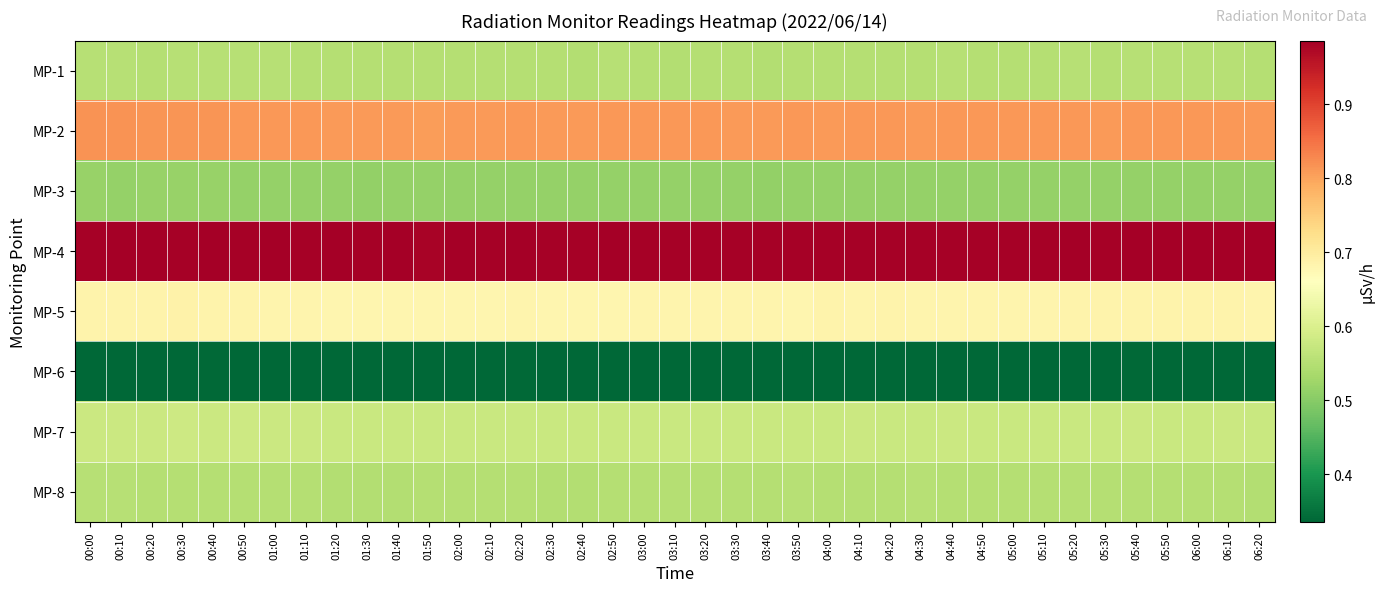

Reading left to right, list all the values displayed in this chart.

MP-1: 00:00=0.6	00:10=0.6	00:20=0.6	00:30=0.6	00:40=0.6	00:50=0.6	01:00=0.6	01:10=0.6	01:20=0.6	01:30=0.6	01:40=0.6	01:50=0.6	02:00=0.6	02:10=0.6	02:20=0.6	02:30=0.6	02:40=0.5	02:50=0.6	03:00=0.6	03:10=0.5	03:20=0.6	03:30=0.6	03:40=0.5	03:50=0.6	04:00=0.6	04:10=0.6	04:20=0.6	04:30=0.6	04:40=0.6	04:50=0.6	05:00=0.6	05:10=0.6	05:20=0.6	05:30=0.6	05:40=0.6	05:50=0.6	06:00=0.6	06:10=0.6	06:20=0.6
MP-2: 00:00=0.8	00:10=0.8	00:20=0.8	00:30=0.8	00:40=0.8	00:50=0.8	01:00=0.8	01:10=0.8	01:20=0.8	01:30=0.8	01:40=0.8	01:50=0.8	02:00=0.8	02:10=0.8	02:20=0.8	02:30=0.8	02:40=0.8	02:50=0.8	03:00=0.8	03:10=0.8	03:20=0.8	03:30=0.8	03:40=0.8	03:50=0.8	04:00=0.8	04:10=0.8	04:20=0.8	04:30=0.8	04:40=0.8	04:50=0.8	05:00=0.8	05:10=0.8	05:20=0.8	05:30=0.8	05:40=0.8	05:50=0.8	06:00=0.8	06:10=0.8	06:20=0.8
MP-3: 00:00=0.5	00:10=0.5	00:20=0.5	00:30=0.5	00:40=0.5	00:50=0.5	01:00=0.5	01:10=0.5	01:20=0.5	01:30=0.5	01:40=0.5	01:50=0.5	02:00=0.5	02:10=0.5	02:20=0.5	02:30=0.5	02:40=0.5	02:50=0.5	03:00=0.5	03:10=0.5	03:20=0.5	03:30=0.5	03:40=0.5	03:50=0.5	04:00=0.5	04:10=0.5	04:20=0.5	04:30=0.5	04:40=0.5	04:50=0.5	05:00=0.5	05:10=0.5	05:20=0.5	05:30=0.5	05:40=0.5	05:50=0.5	06:00=0.5	06:10=0.5	06:20=0.5
MP-4: 00:00=1.0	00:10=1.0	00:20=1.0	00:30=1.0	00:40=1.0	00:50=1.0	01:00=1.0	01:10=1.0	01:20=1.0	01:30=1.0	01:40=1.0	01:50=1.0	02:00=1.0	02:10=1.0	02:20=1.0	02:30=1.0	02:40=1.0	02:50=1.0	03:00=1.0	03:10=1.0	03:20=1.0	03:30=1.0	03:40=1.0	03:50=1.0	04:00=1.0	04:10=1.0	04:20=1.0	04:30=1.0	04:40=1.0	04:50=1.0	05:00=1.0	05:10=1.0	05:20=1.0	05:30=1.0	05:40=1.0	05:50=1.0	06:00=1.0	06:10=1.0	06:20=1.0
MP-5: 00:00=0.7	00:10=0.7	00:20=0.7	00:30=0.7	00:40=0.7	00:50=0.7	01:00=0.7	01:10=0.7	01:20=0.7	01:30=0.7	01:40=0.7	01:50=0.7	02:00=0.7	02:10=0.7	02:20=0.7	02:30=0.7	02:40=0.7	02:50=0.7	03:00=0.7	03:10=0.7	03:20=0.7	03:30=0.7	03:40=0.7	03:50=0.7	04:00=0.7	04:10=0.7	04:20=0.7	04:30=0.7	04:40=0.7	04:50=0.7	05:00=0.7	05:10=0.7	05:20=0.7	05:30=0.7	05:40=0.7	05:50=0.7	06:00=0.7	06:10=0.7	06:20=0.7
MP-6: 00:00=0.3	00:10=0.3	00:20=0.3	00:30=0.3	00:40=0.3	00:50=0.3	01:00=0.3	01:10=0.3	01:20=0.3	01:30=0.3	01:40=0.3	01:50=0.3	02:00=0.3	02:10=0.3	02:20=0.3	02:30=0.3	02:40=0.3	02:50=0.3	03:00=0.3	03:10=0.3	03:20=0.3	03:30=0.3	03:40=0.3	03:50=0.3	04:00=0.3	04:10=0.3	04:20=0.3	04:30=0.3	04:40=0.3	04:50=0.3	05:00=0.3	05:10=0.3	05:20=0.3	05:30=0.3	05:40=0.3	05:50=0.3	06:00=0.3	06:10=0.3	06:20=0.3
MP-7: 00:00=0.6	00:10=0.6	00:20=0.6	00:30=0.6	00:40=0.6	00:50=0.6	01:00=0.6	01:10=0.6	01:20=0.6	01:30=0.6	01:40=0.6	01:50=0.6	02:00=0.6	02:10=0.6	02:20=0.6	02:30=0.6	02:40=0.6	02:50=0.6	03:00=0.6	03:10=0.6	03:20=0.6	03:30=0.6	03:40=0.6	03:50=0.6	04:00=0.6	04:10=0.6	04:20=0.6	04:30=0.6	04:40=0.6	04:50=0.6	05:00=0.6	05:10=0.6	05:20=0.6	05:30=0.6	05:40=0.6	05:50=0.6	06:00=0.6	06:10=0.6	06:20=0.6
MP-8: 00:00=0.6	00:10=0.6	00:20=0.6	00:30=0.6	00:40=0.6	00:50=0.6	01:00=0.6	01:10=0.6	01:20=0.5	01:30=0.5	01:40=0.5	01:50=0.6	02:00=0.6	02:10=0.6	02:20=0.6	02:30=0.5	02:40=0.5	02:50=0.6	03:00=0.6	03:10=0.6	03:20=0.6	03:30=0.6	03:40=0.6	03:50=0.6	04:00=0.6	04:10=0.6	04:20=0.6	04:30=0.6	04:40=0.6	04:50=0.6	05:00=0.6	05:10=0.6	05:20=0.6	05:30=0.6	05:40=0.6	05:50=0.6	06:00=0.6	06:10=0.6	06:20=0.5